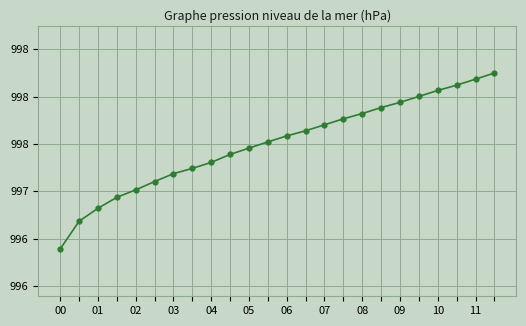

What is the value of the 12th point from the left?

997.5